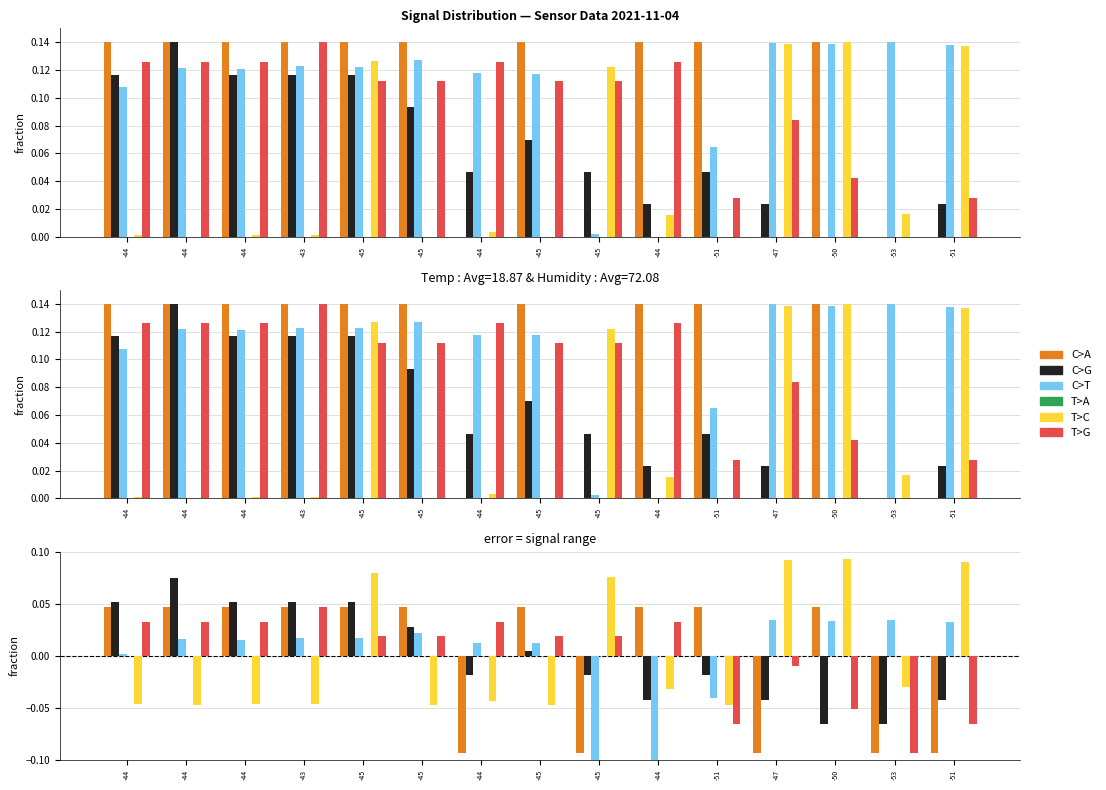

Is the value of T>G at -50 greater than the value of C>A at -45?

No